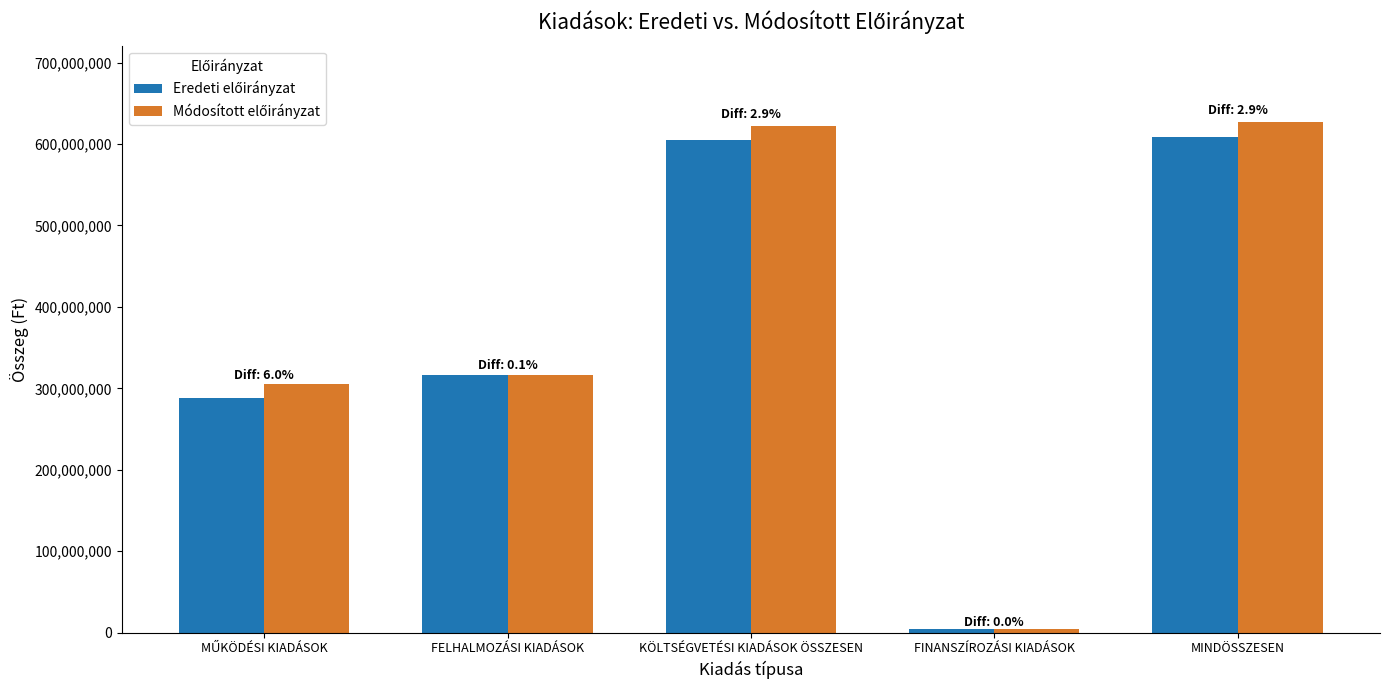

Which label corresponds to the smallest value in the chart?

FINANSZÍROZÁSI KIADÁSOK